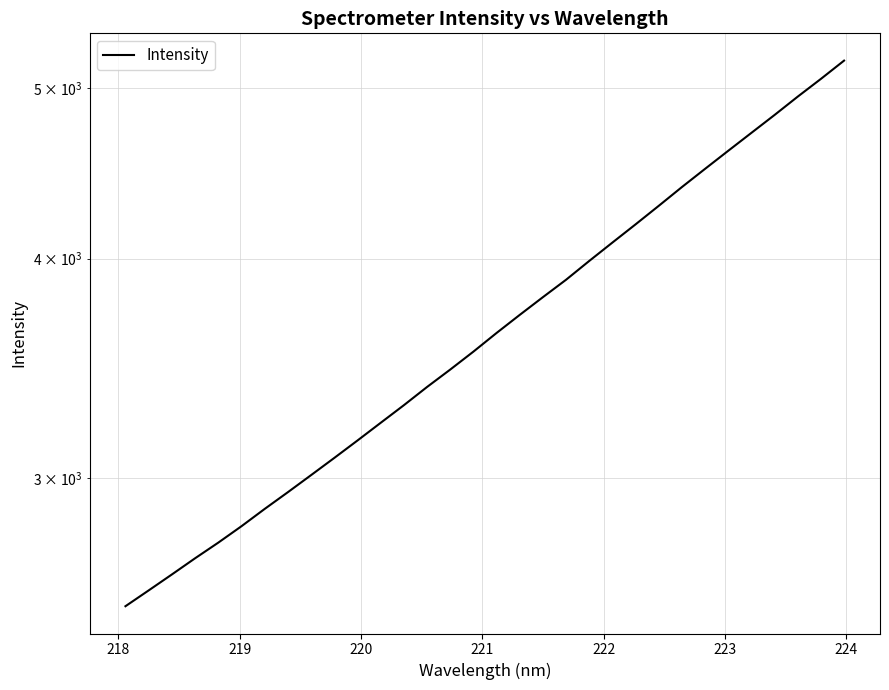

Does the chart display data point markers on the line(s)?

No